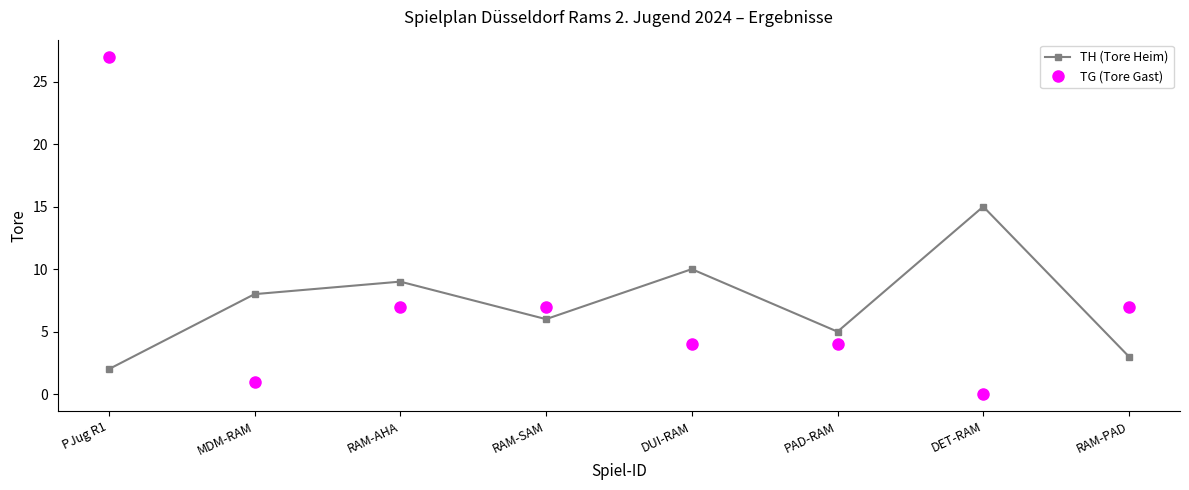

Where is the first local maximum for TH (Tore Heim)?

RAM-AHA